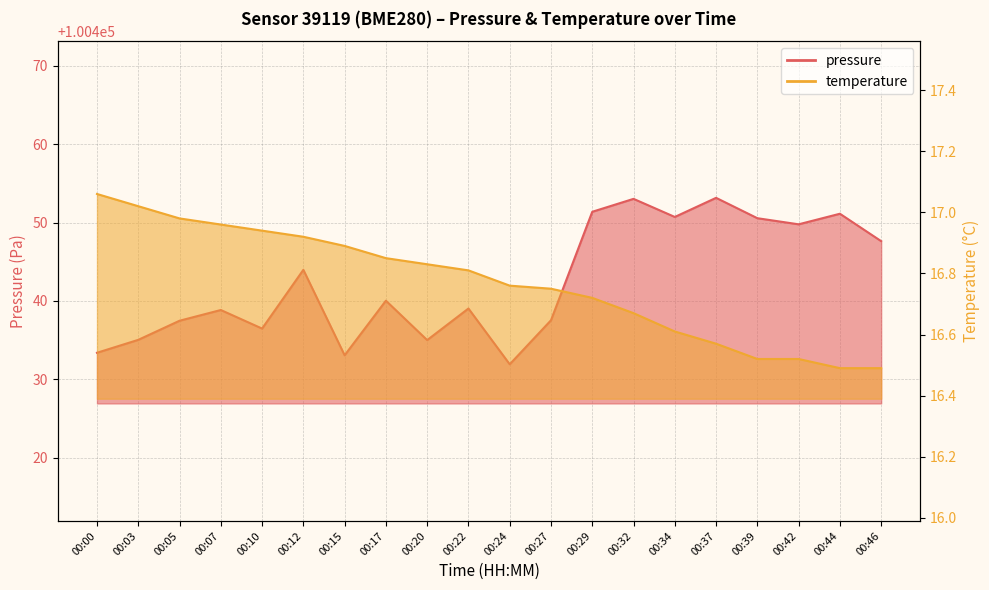

What is the difference between the temperature values at 00:29 and 00:00?

0.3